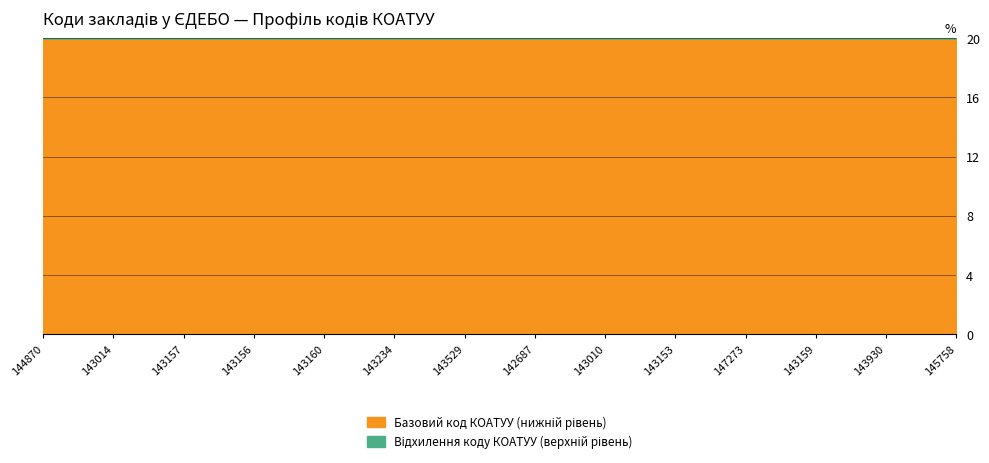

Reading left to right, extract all data points from this chart.

20.0	20.0	20.0	20.0	20.0	20.0	20.0	20.0	20.0	20.0	20.0	20.0	20.0	20.0